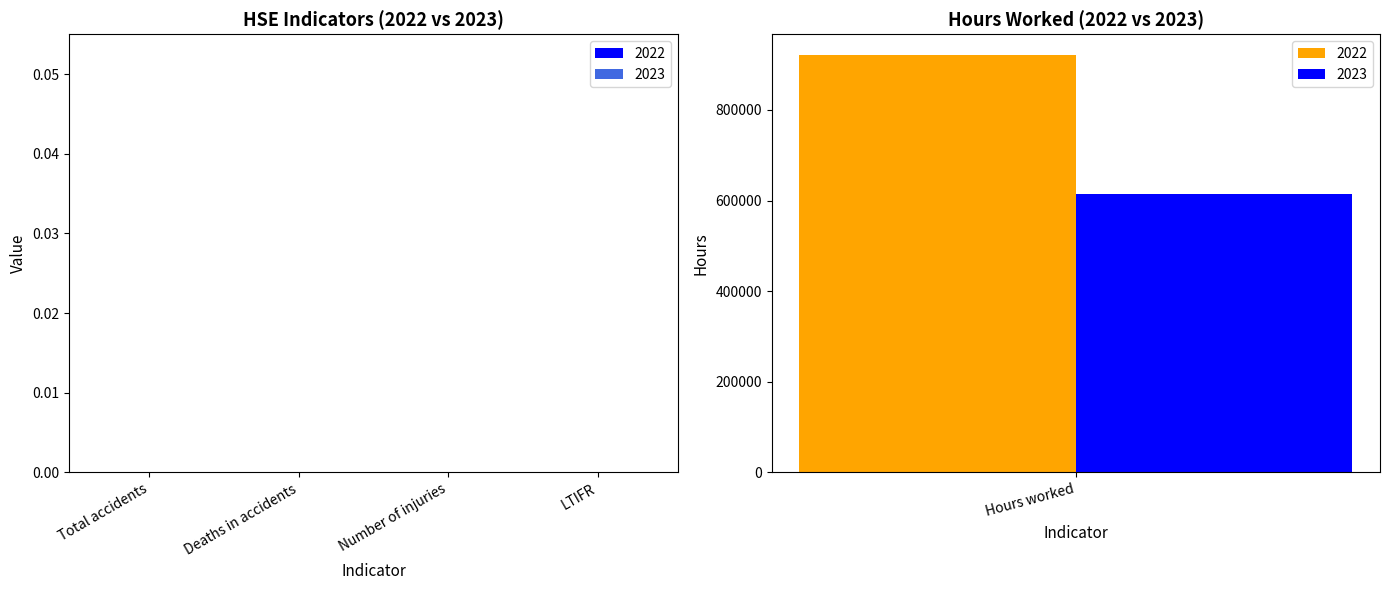

How many bars are there in total?

2